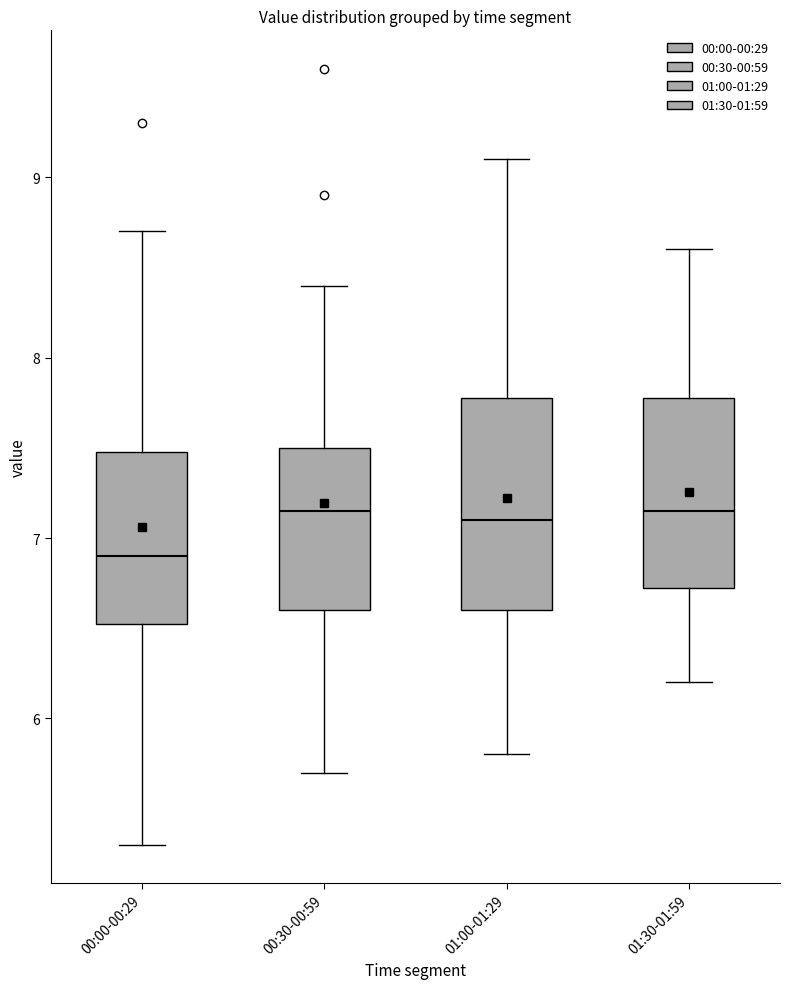

Reading left to right, read every box against the y-axis: the position of its median line, the range the box covers, and the ends of its whiskers. The values are not printed on the chart, so give them approximately, as read against the axis.

00:00-00:29: median 6.9, box 6.5 to 7.5, whiskers 5.3 to 8.7
00:30-00:59: median 7.2, box 6.6 to 7.5, whiskers 5.7 to 8.4
01:00-01:29: median 7.1, box 6.6 to 7.8, whiskers 5.8 to 9.1
01:30-01:59: median 7.2, box 6.7 to 7.8, whiskers 6.2 to 8.6